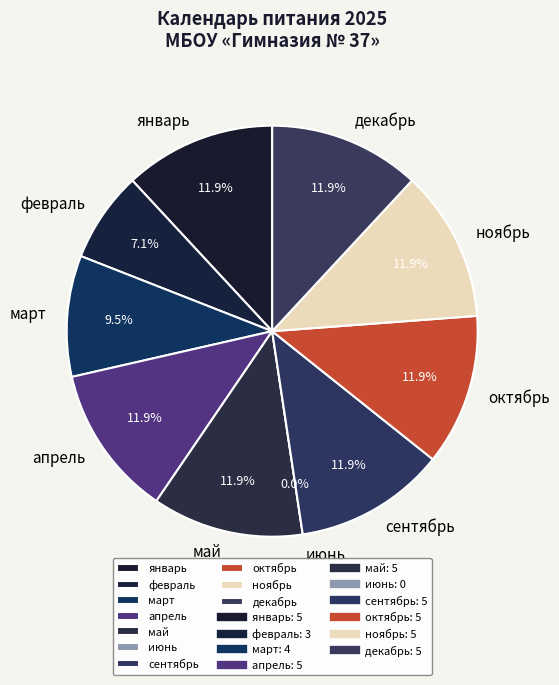

How many segments does this pie chart have?

10